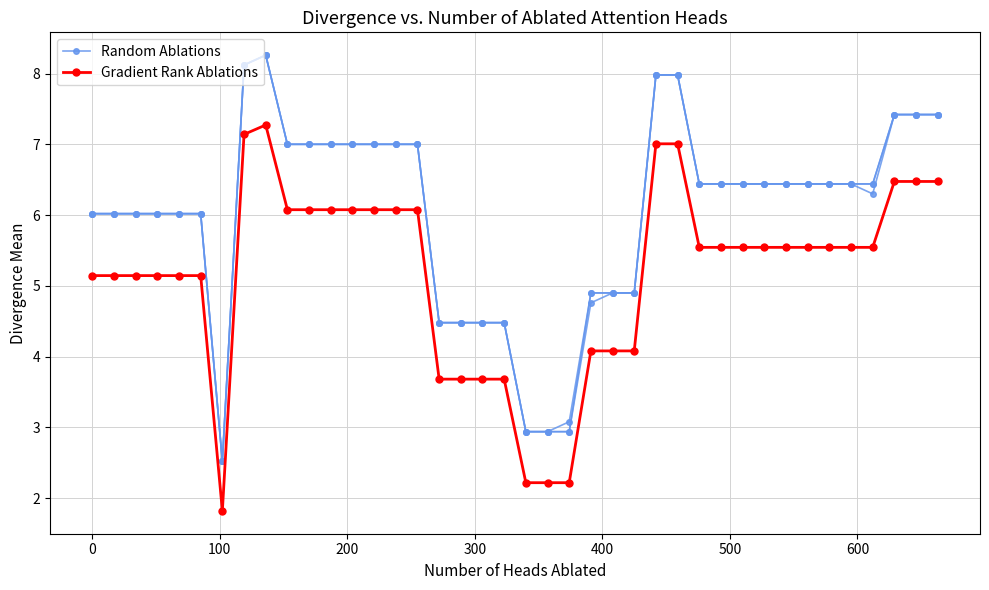

What are all the series names shown in the legend?

Random Ablations, Gradient Rank Ablations